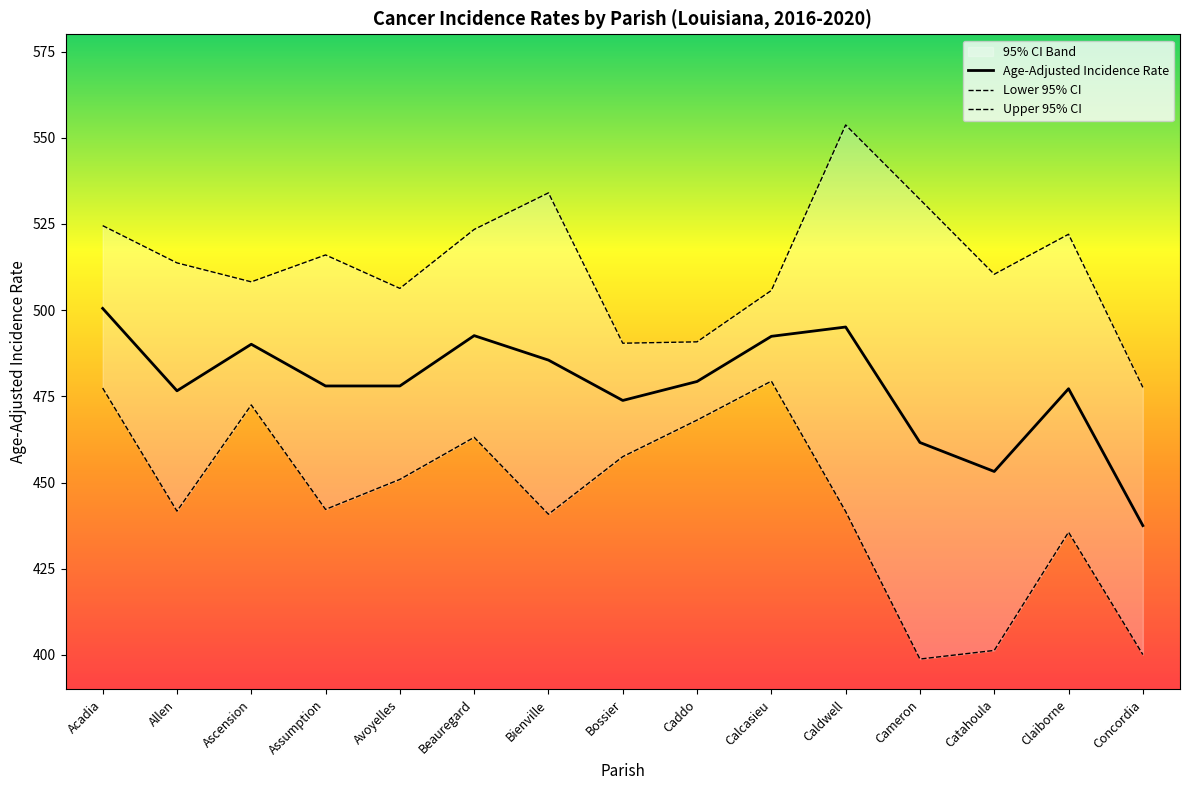

True or false: Lower 95% CI has a value of 457.5 at Bossier.

True